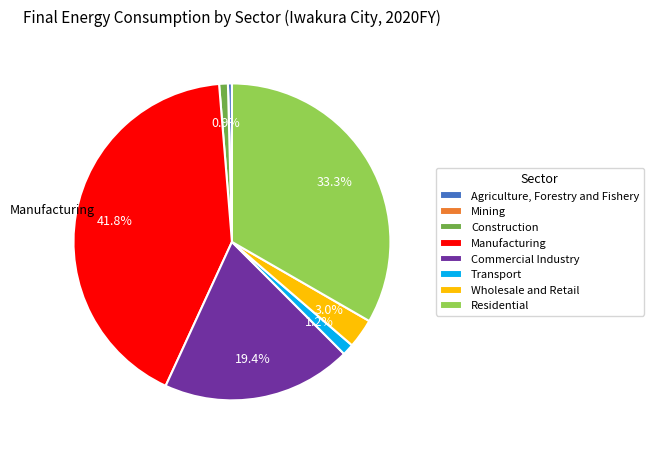

Which slice is the largest?

Manufacturing